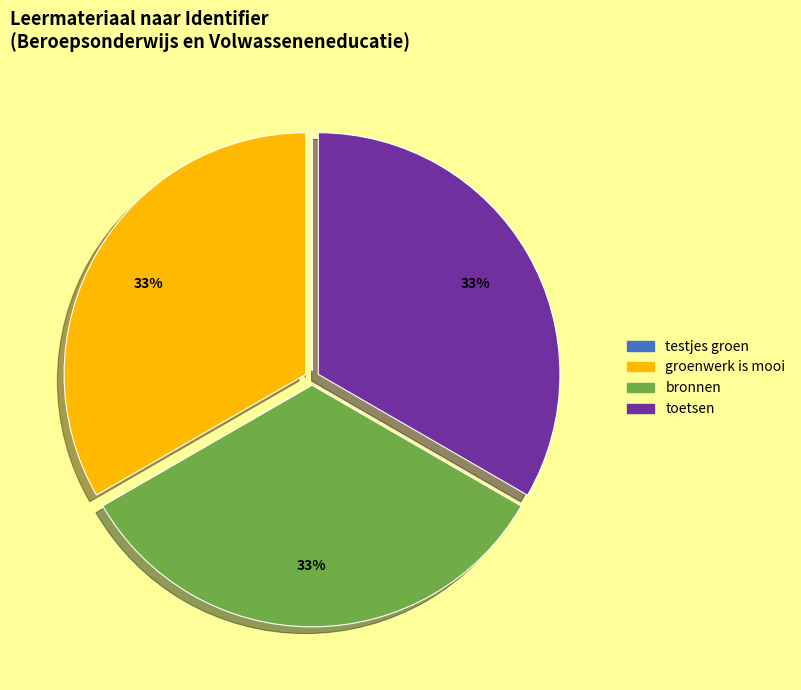

Do groenwerk is mooi and bronnen together represent more than half of the pie?

Yes